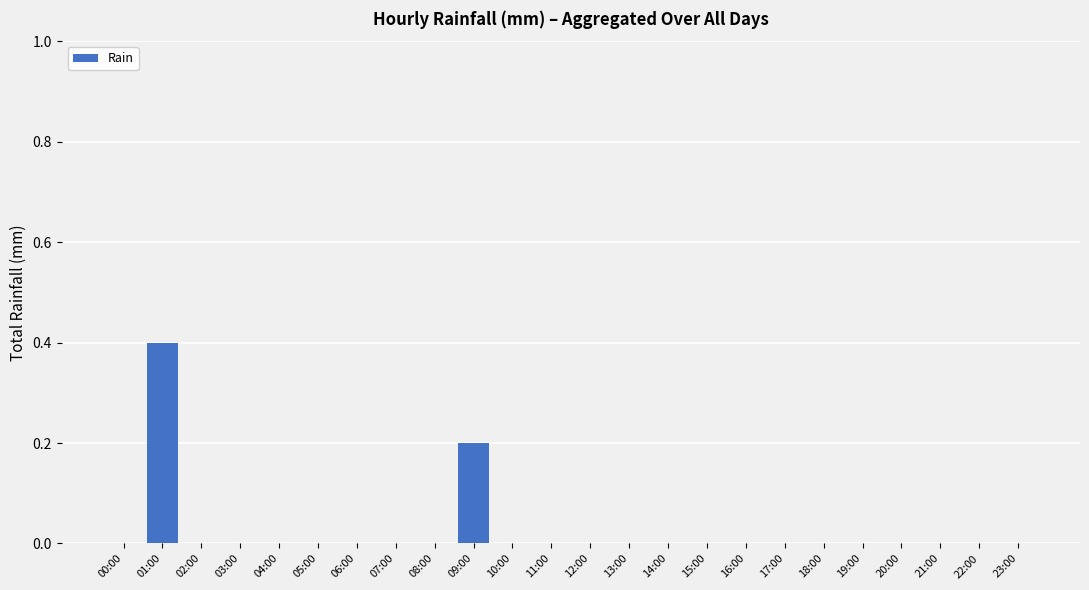

Reading right to left, list all the values displayed in this chart.

0.0	0.0	0.0	0.0	0.0	0.0	0.0	0.0	0.0	0.0	0.0	0.0	0.0	0.0	0.2	0.0	0.0	0.0	0.0	0.0	0.0	0.0	0.4	0.0